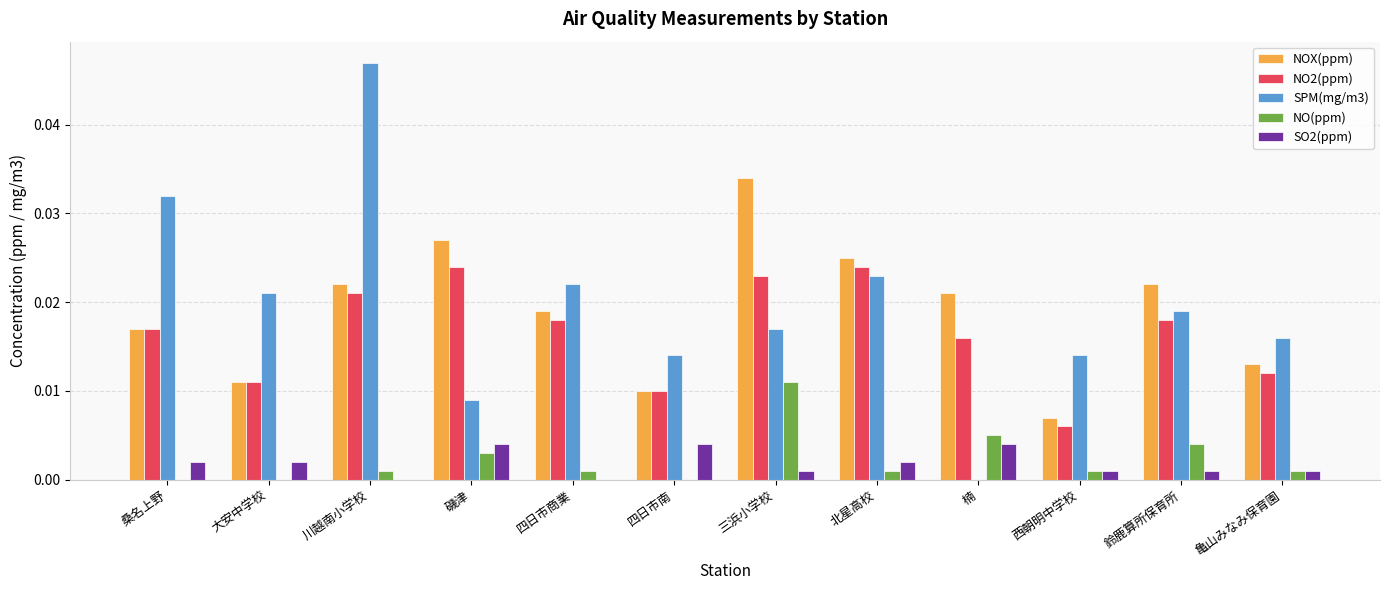

The value of NOX(ppm) at 川越南小学校 is 0.0. True or false?

True